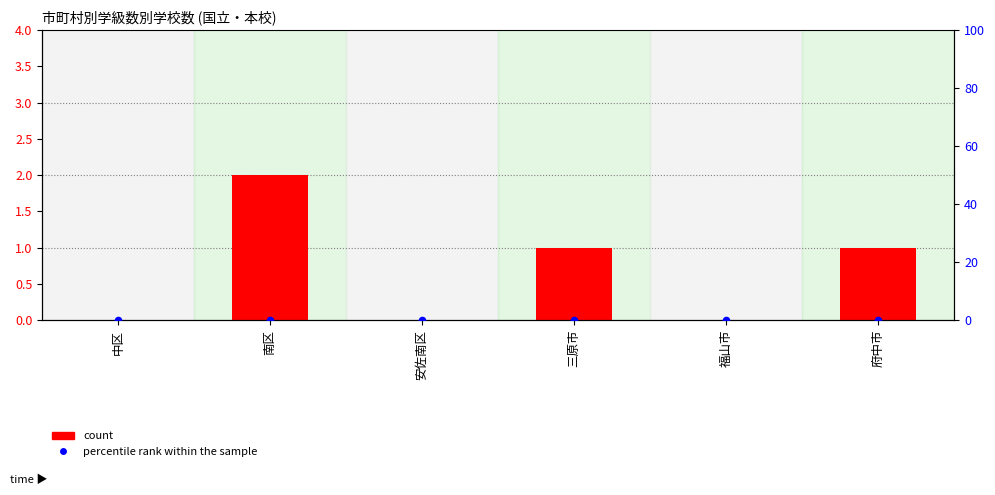

At which category is the sum across all series the highest?

南区